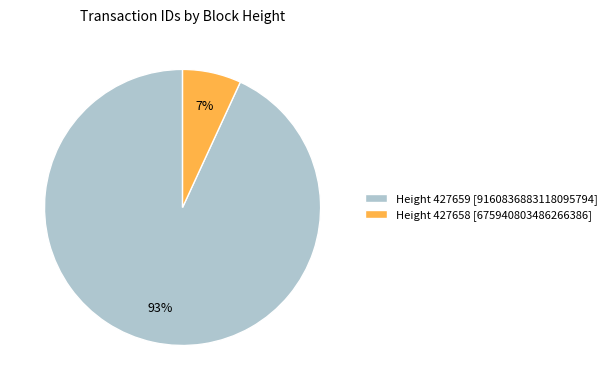

To the nearest percent, what is the average slice percentage?

50%